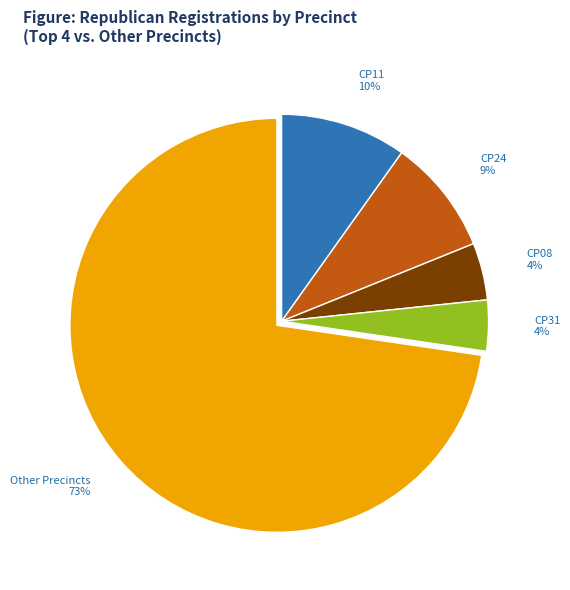

Which has a higher value, Other Precincts or CP11?

Other Precincts